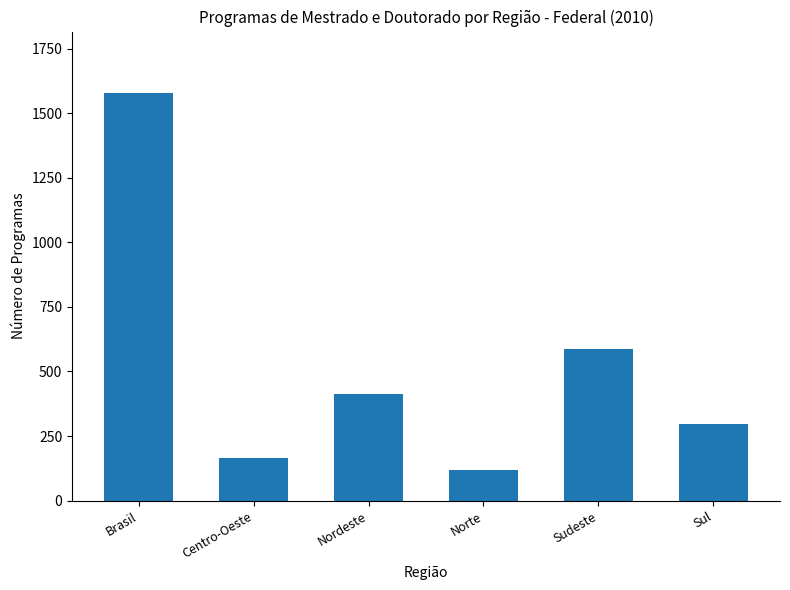

Reading left to right, extract all data points from this chart.

Brasil=1579	Centro-Oeste=164	Nordeste=413	Norte=120	Sudeste=586	Sul=296